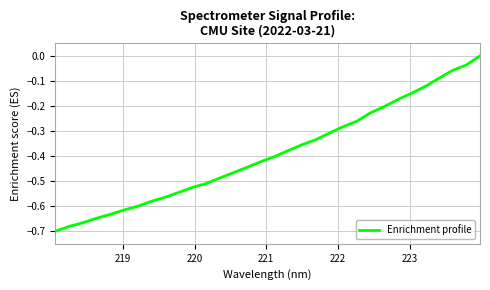

What is the difference between the maximum and minimum values?

0.7